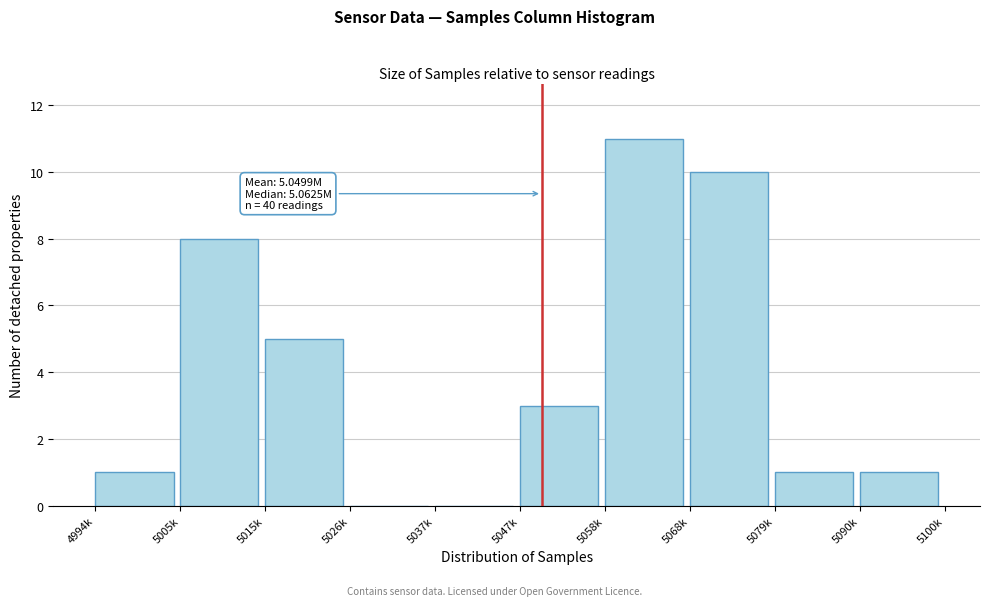

Reading right to left, list all the values displayed in this chart.

5090k=1	5079k=1	5068k=10	5058k=11	5047k=3	5037k=0	5026k=0	5015k=5	5005k=8	4994k=1